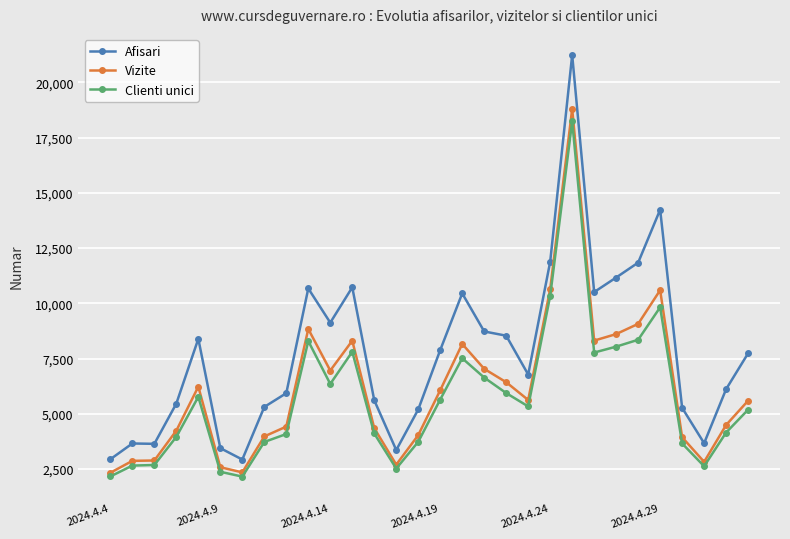

What is the smallest value displayed?

2159